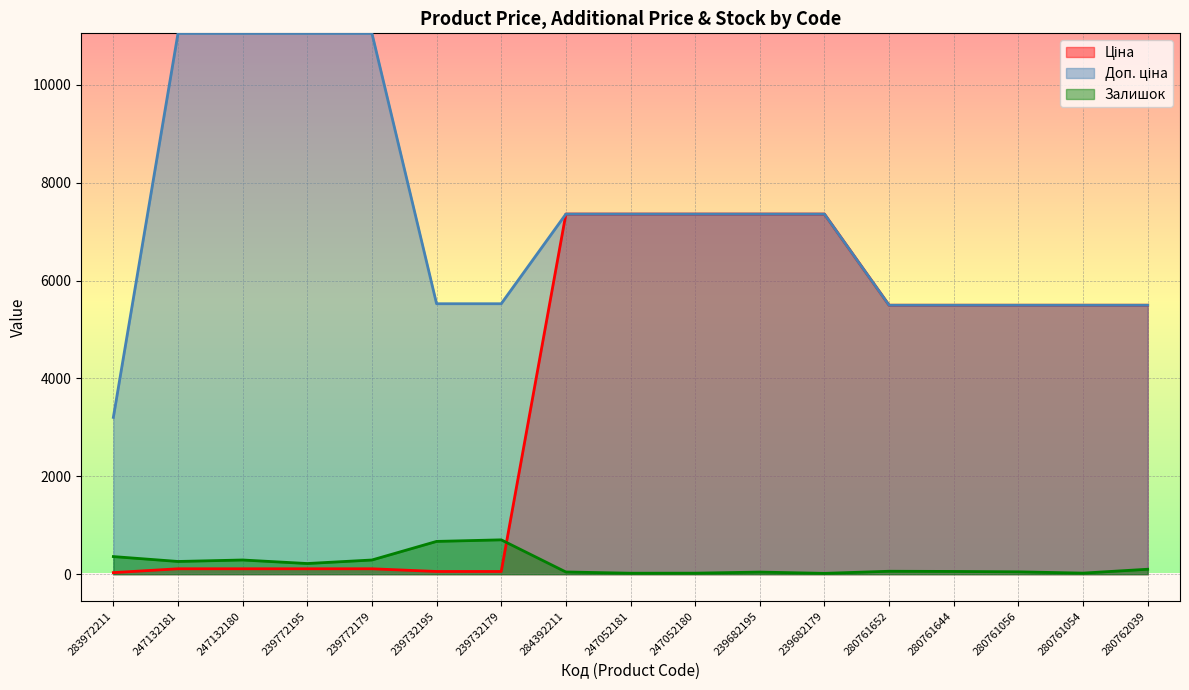

What is the total value across all series at 280761054?

11016.6